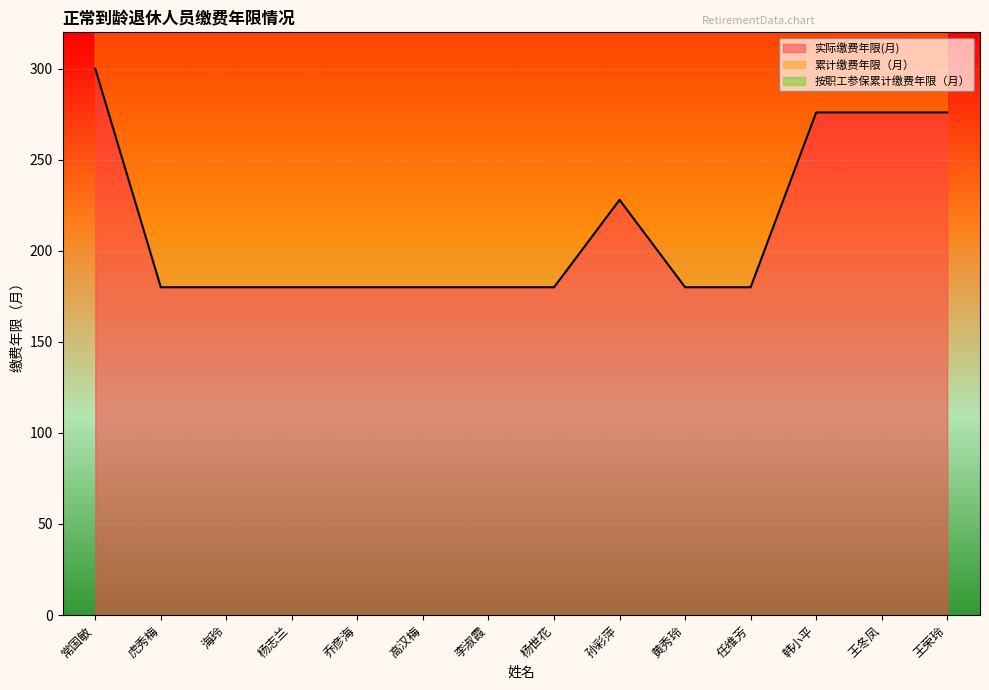

Rank the series at 李淑霞 from lowest to highest value.

实际缴费年限(月), 累计缴费年限（月）